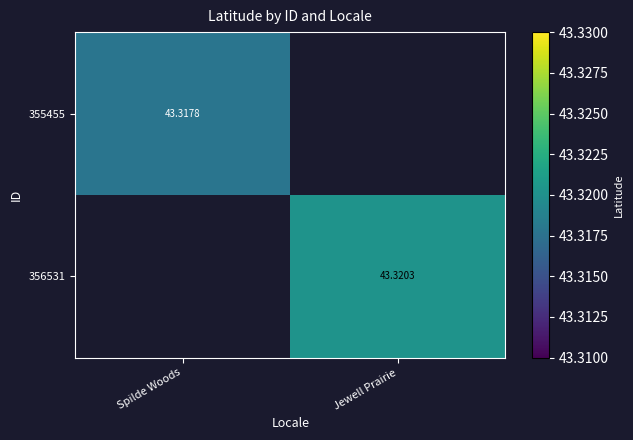

At which category does the chart reach its peak across all series?

Jewell Prairie